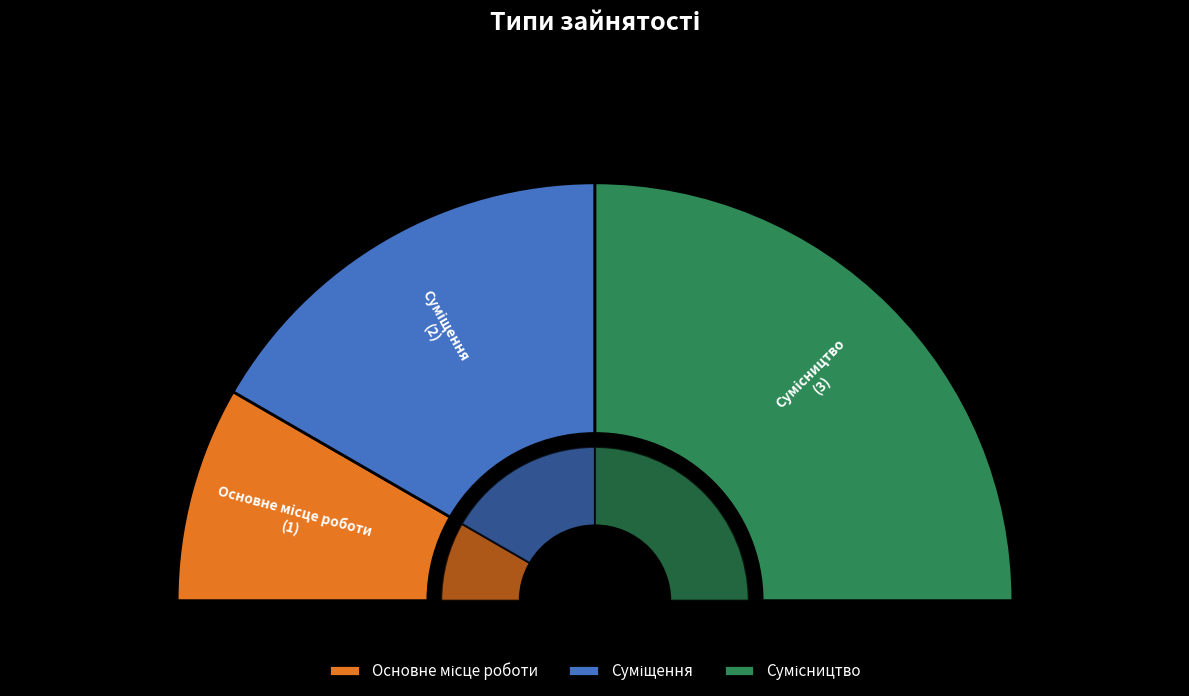

Rank the categories by value from lowest to highest.

Основне місце роботи, Суміщення, Сумісництво